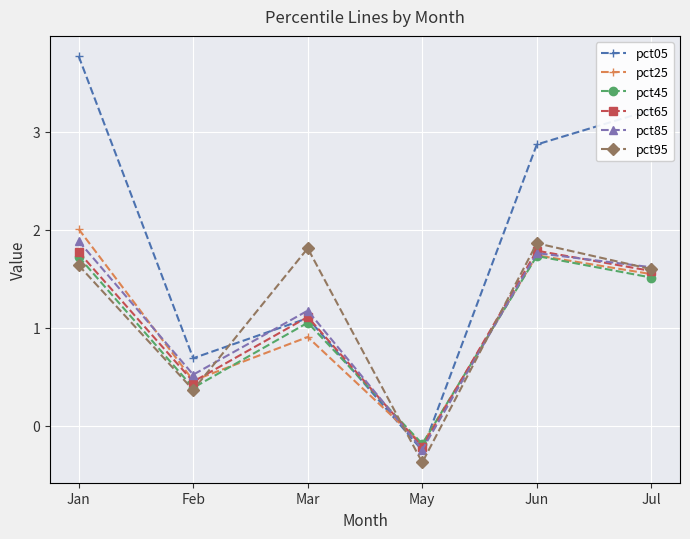

What is the difference between the maximum and minimum values in the pct25 series?

2.2